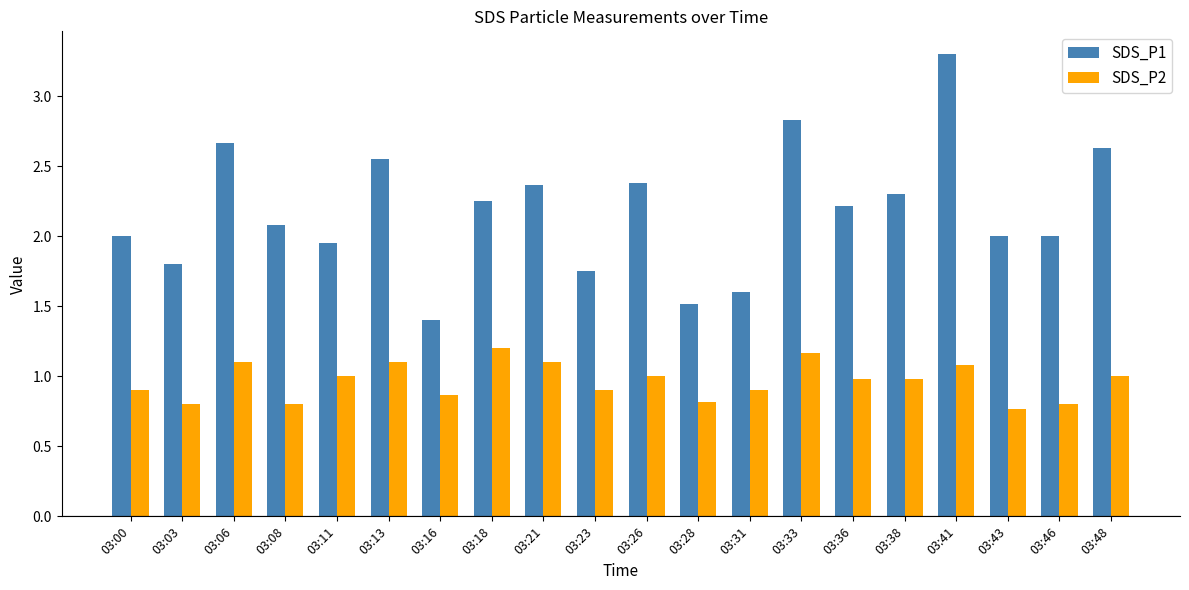

At 03:11, list the series in order from largest to smallest.

SDS_P1, SDS_P2